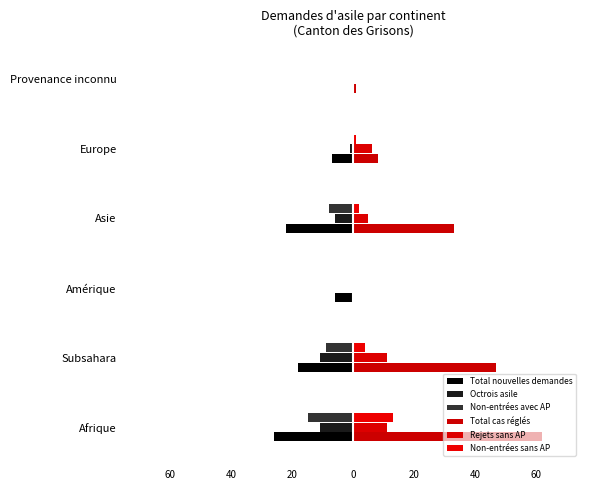

What is the smallest value displayed?

-26